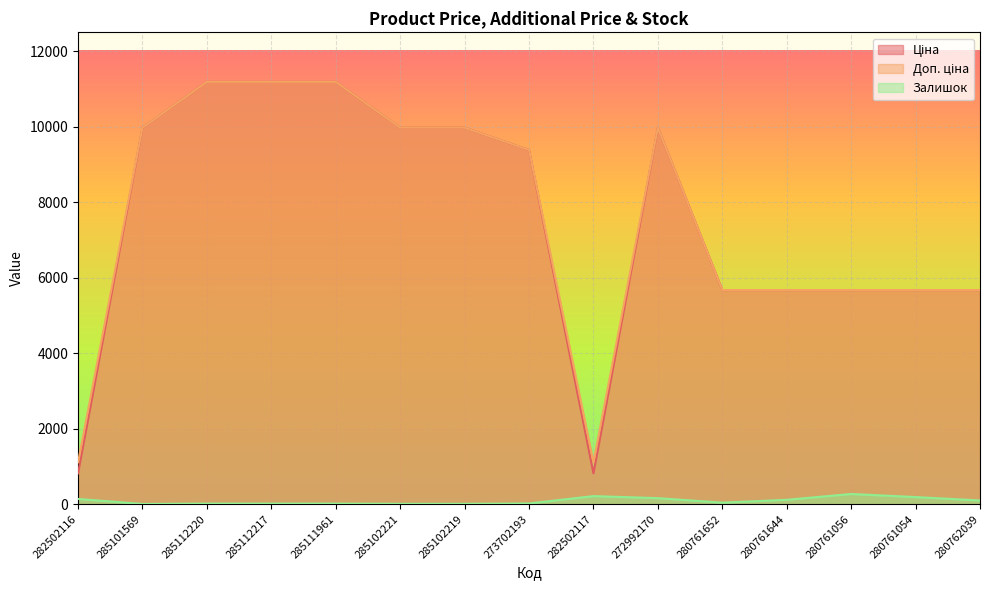

The Доп. ціна series shows 11188.2 at 285111961. True or false?

True